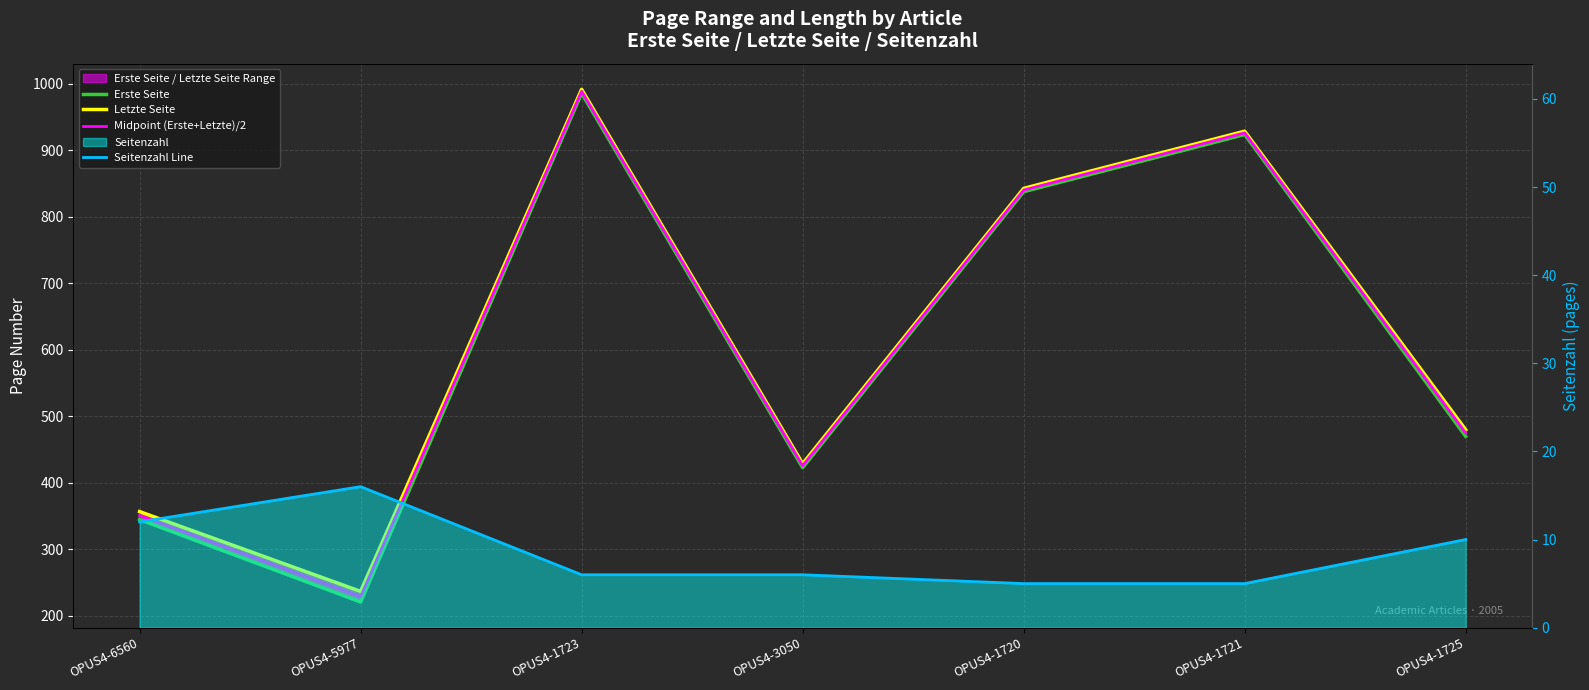

List the series in order of their peak value, highest first.

Letzte Seite, Midpoint (Erste+Letzte)/2, Erste Seite, Seitenzahl Line